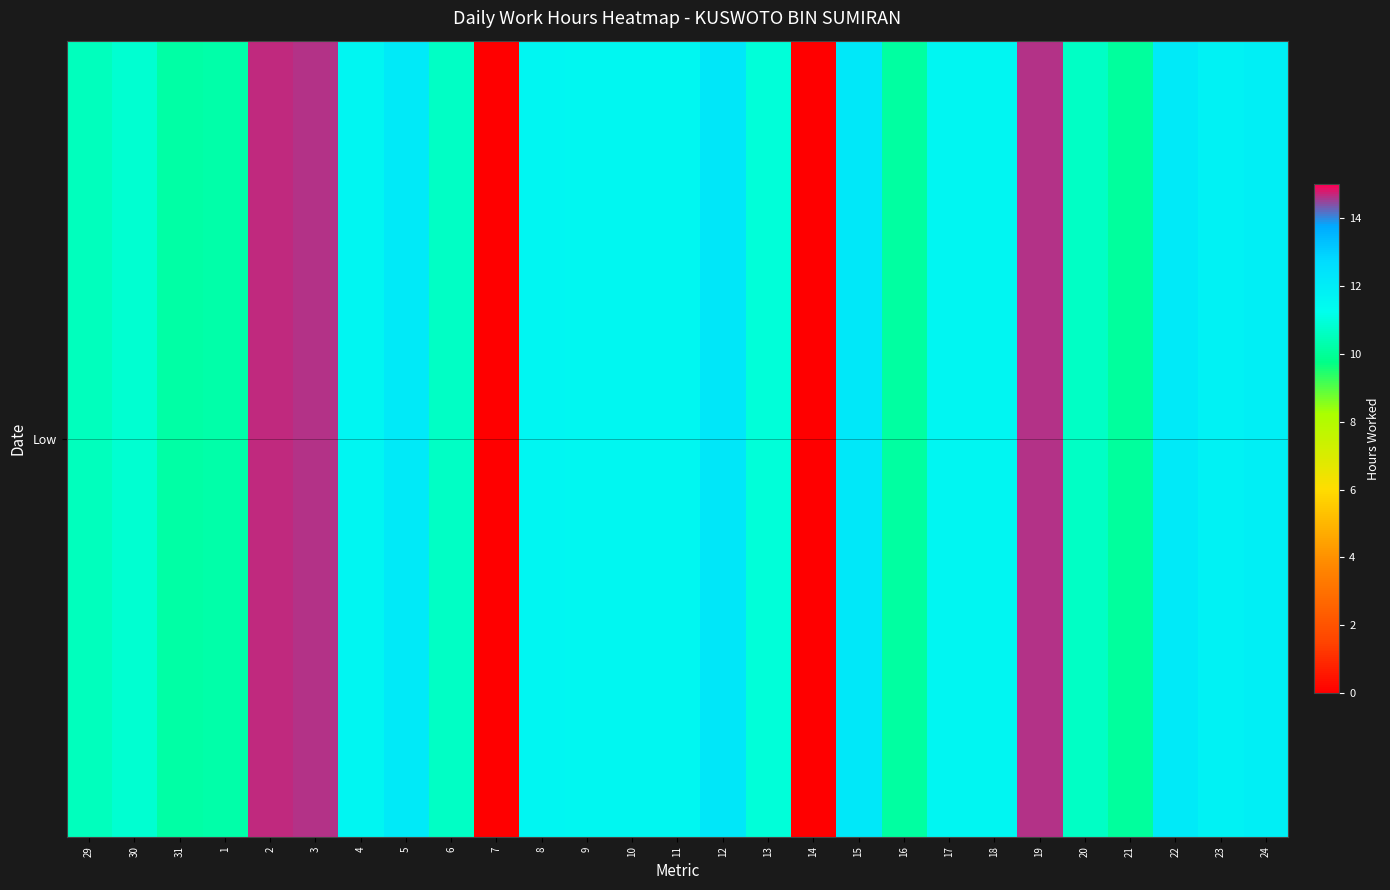

Is it true that the value at 11 is 7.2?

False